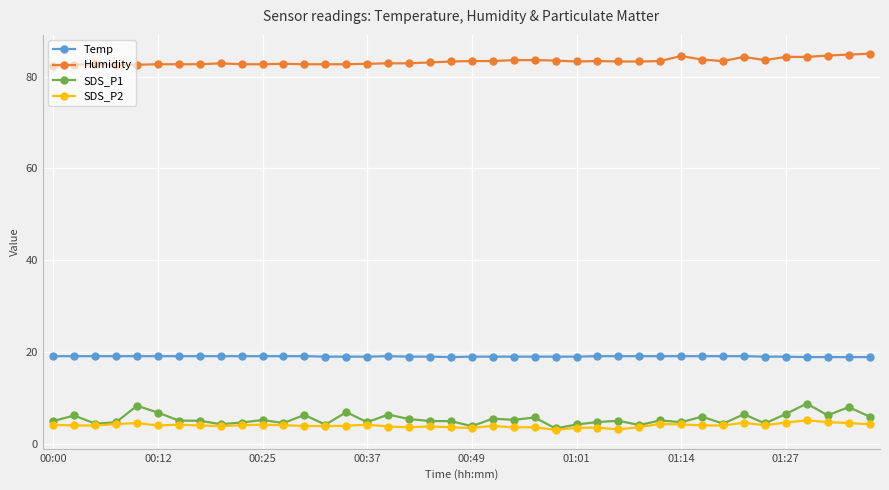

How many lines are shown in the chart?

4